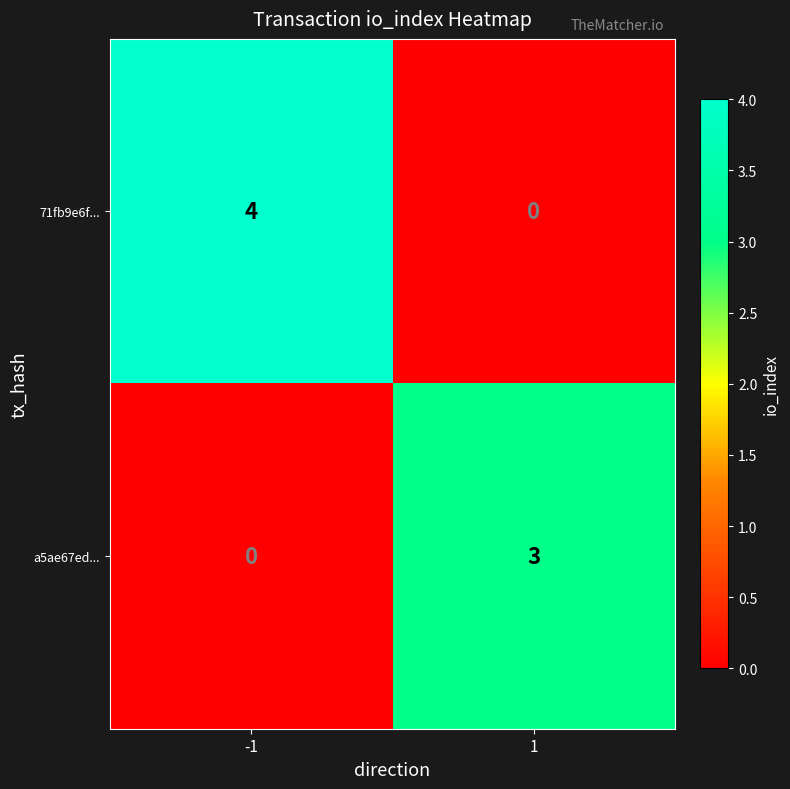

List the series in order of their overall mean, highest first.

71fb9e6f..., a5ae67ed...